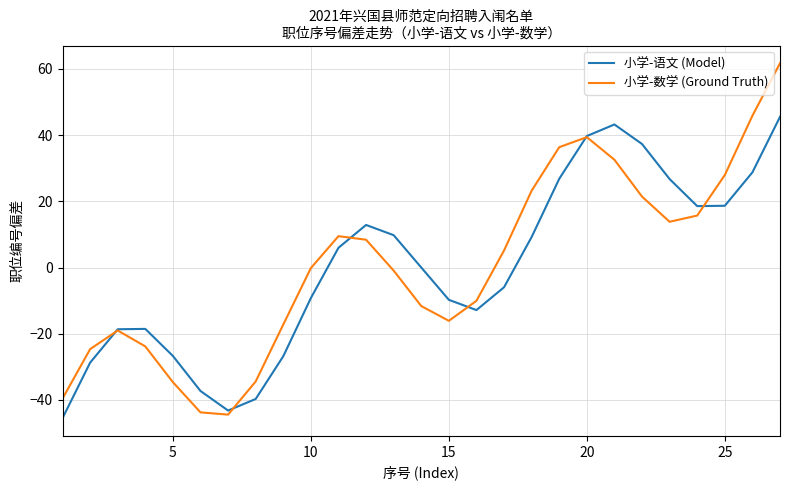

In 小学-语文 (Model), how many points are higher than both neighbors (excluding endpoints)?

3